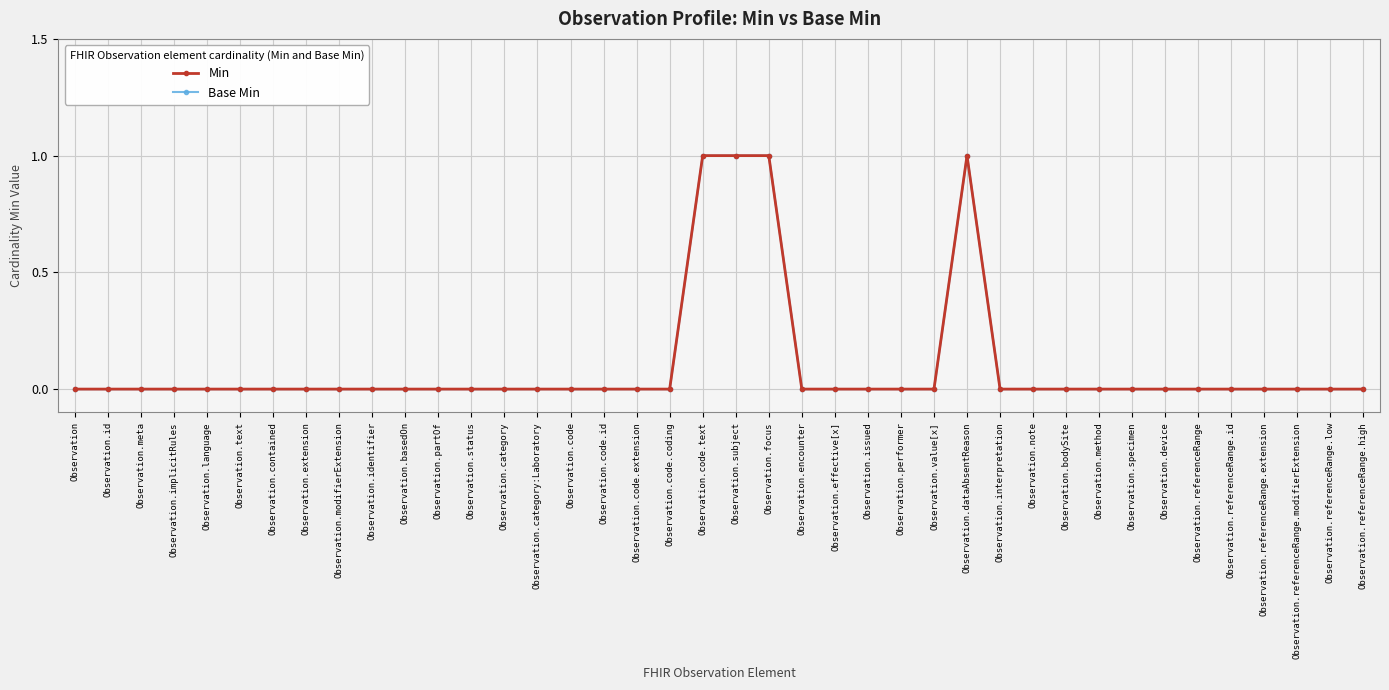

List the labels in order of Min value, largest first.

Observation.code.text, Observation.subject, Observation.focus, Observation.dataAbsentReason, Observation, Observation.id, Observation.meta, Observation.implicitRules, Observation.language, Observation.text, Observation.contained, Observation.extension, Observation.modifierExtension, Observation.identifier, Observation.basedOn, Observation.partOf, Observation.status, Observation.category, Observation.category:Laboratory, Observation.code, Observation.code.id, Observation.code.extension, Observation.code.coding, Observation.encounter, Observation.effective[x], Observation.issued, Observation.performer, Observation.value[x], Observation.interpretation, Observation.note, Observation.bodySite, Observation.method, Observation.specimen, Observation.device, Observation.referenceRange, Observation.referenceRange.id, Observation.referenceRange.extension, Observation.referenceRange.modifierExtension, Observation.referenceRange.low, Observation.referenceRange.high